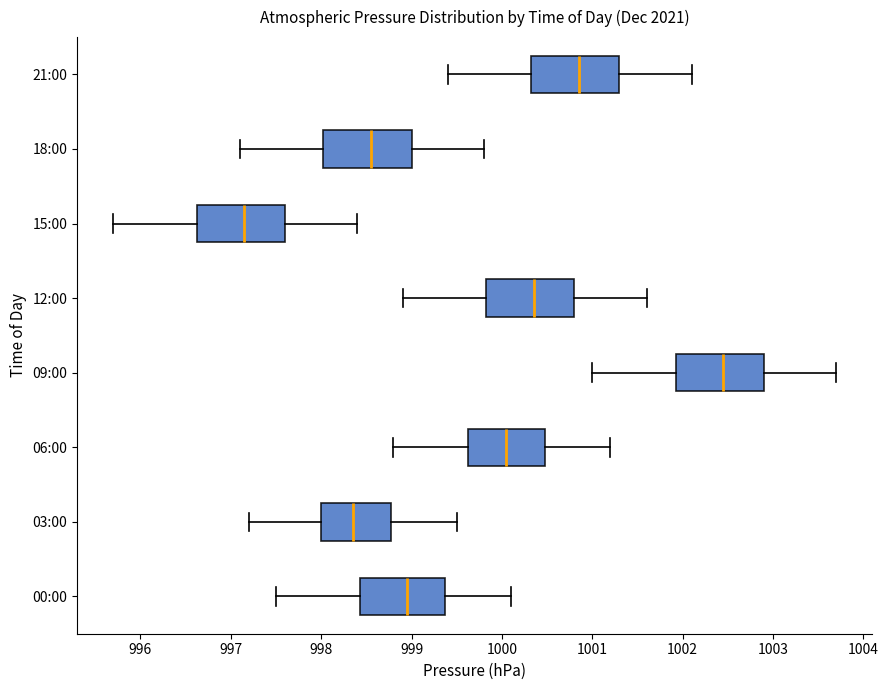

Reading bottom to top, read every box against the x-axis: the position of its median line, the range the box covers, and the ends of its whiskers. The values are not printed on the chart, so give them approximately, as read against the axis.

00:00: median 999.0, box 998.4 to 999.4, whiskers 997.5 to 1000.1
03:00: median 998.4, box 998.0 to 998.8, whiskers 997.2 to 999.5
06:00: median 1000.1, box 999.6 to 1000.5, whiskers 998.8 to 1001.2
09:00: median 1002.5, box 1001.9 to 1002.9, whiskers 1001.0 to 1003.7
12:00: median 1000.4, box 999.8 to 1000.8, whiskers 998.9 to 1001.6
15:00: median 997.2, box 996.6 to 997.6, whiskers 995.7 to 998.4
18:00: median 998.6, box 998.0 to 999.0, whiskers 997.1 to 999.8
21:00: median 1000.9, box 1000.3 to 1001.3, whiskers 999.4 to 1002.1